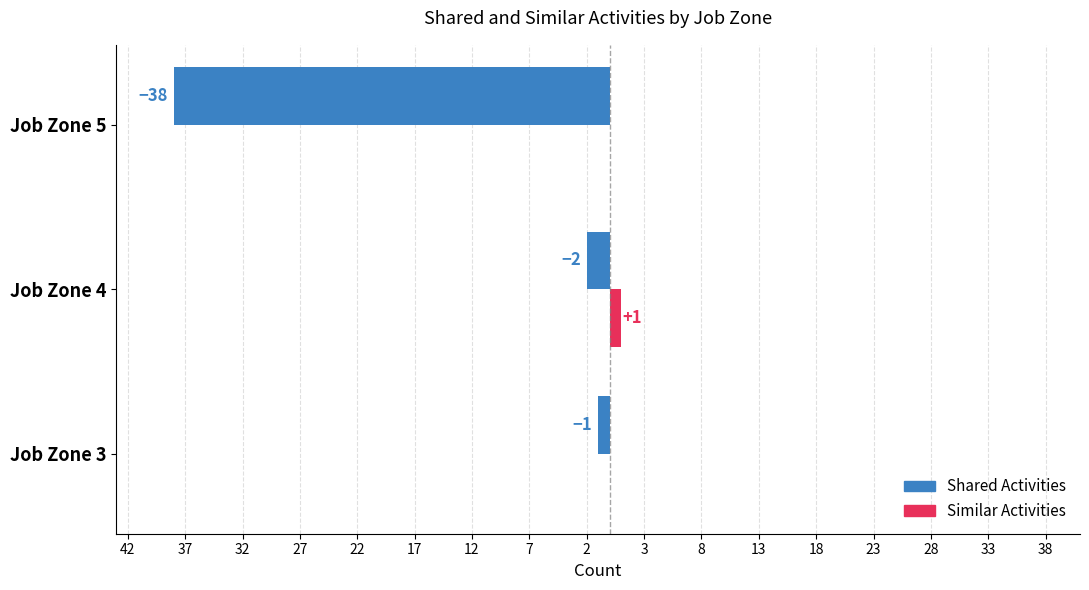

What is the value of the Shared Activities bar at the 1st from the left?

1